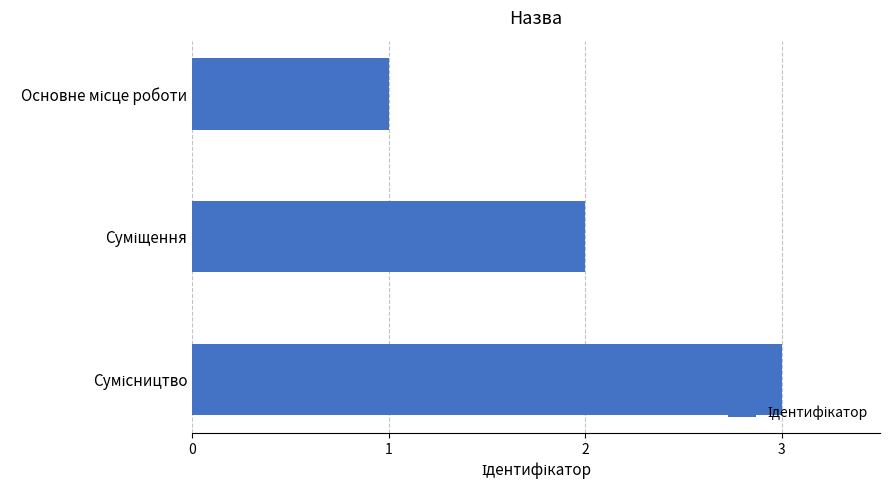

How many values are below 2?

1